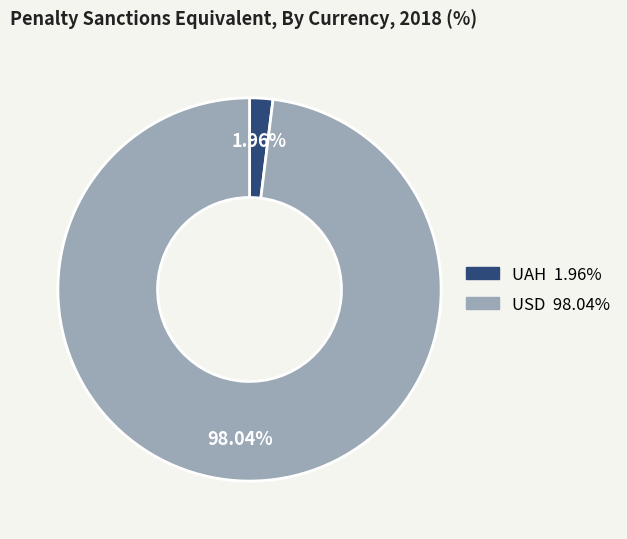

Count the number of slices in the pie.

2